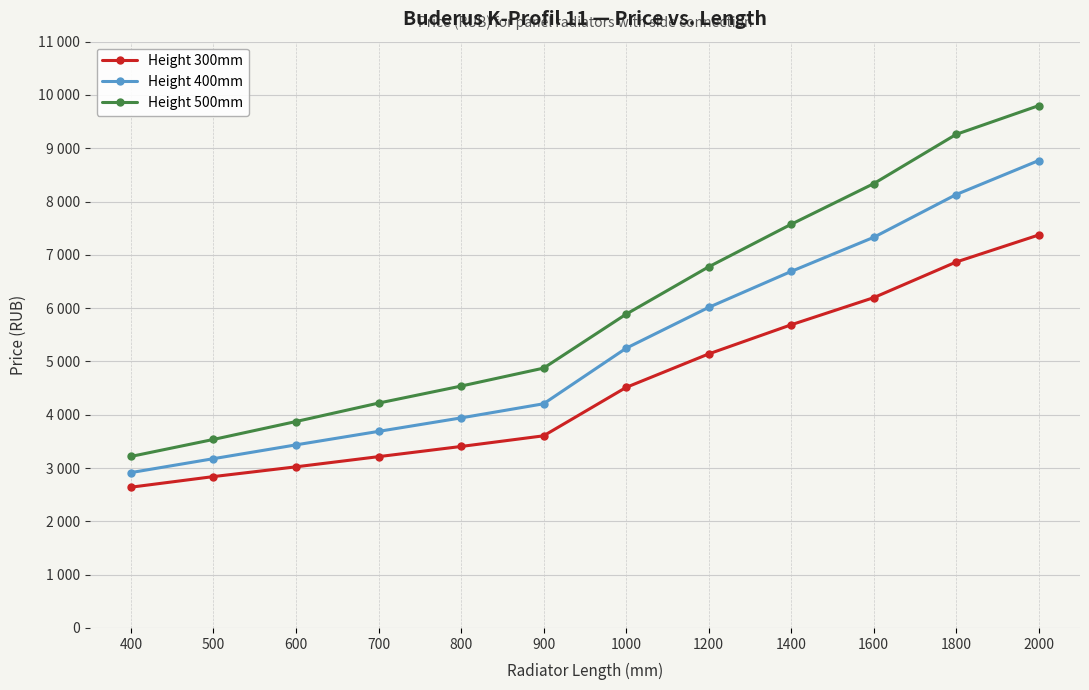

Read the Height 500mm value at 1600.

8336